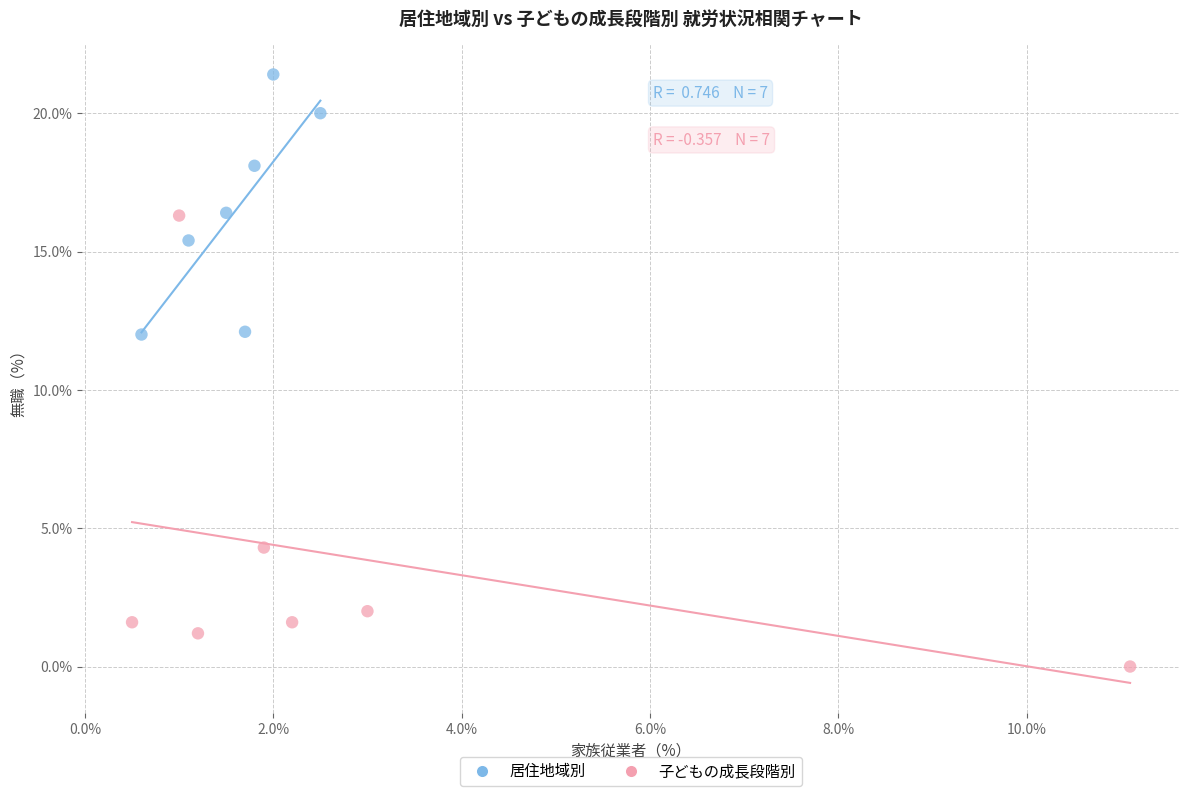

Which series reaches the minimum Y coordinate?

子どもの成長段階別